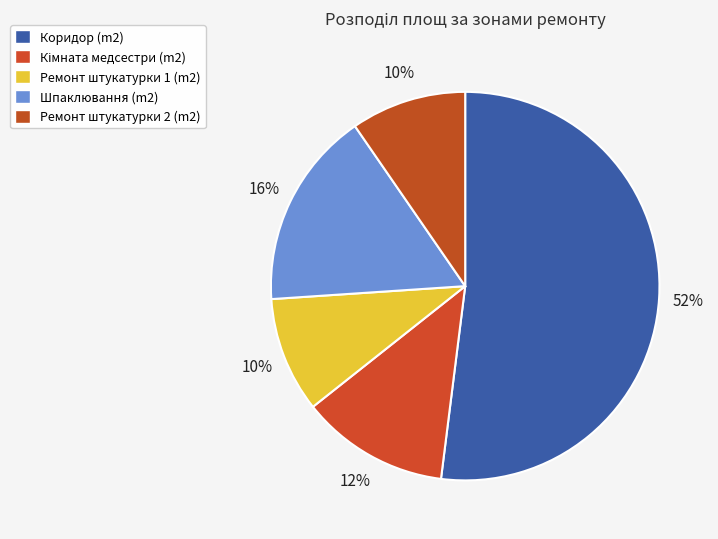

How many slices are in this pie chart?

5